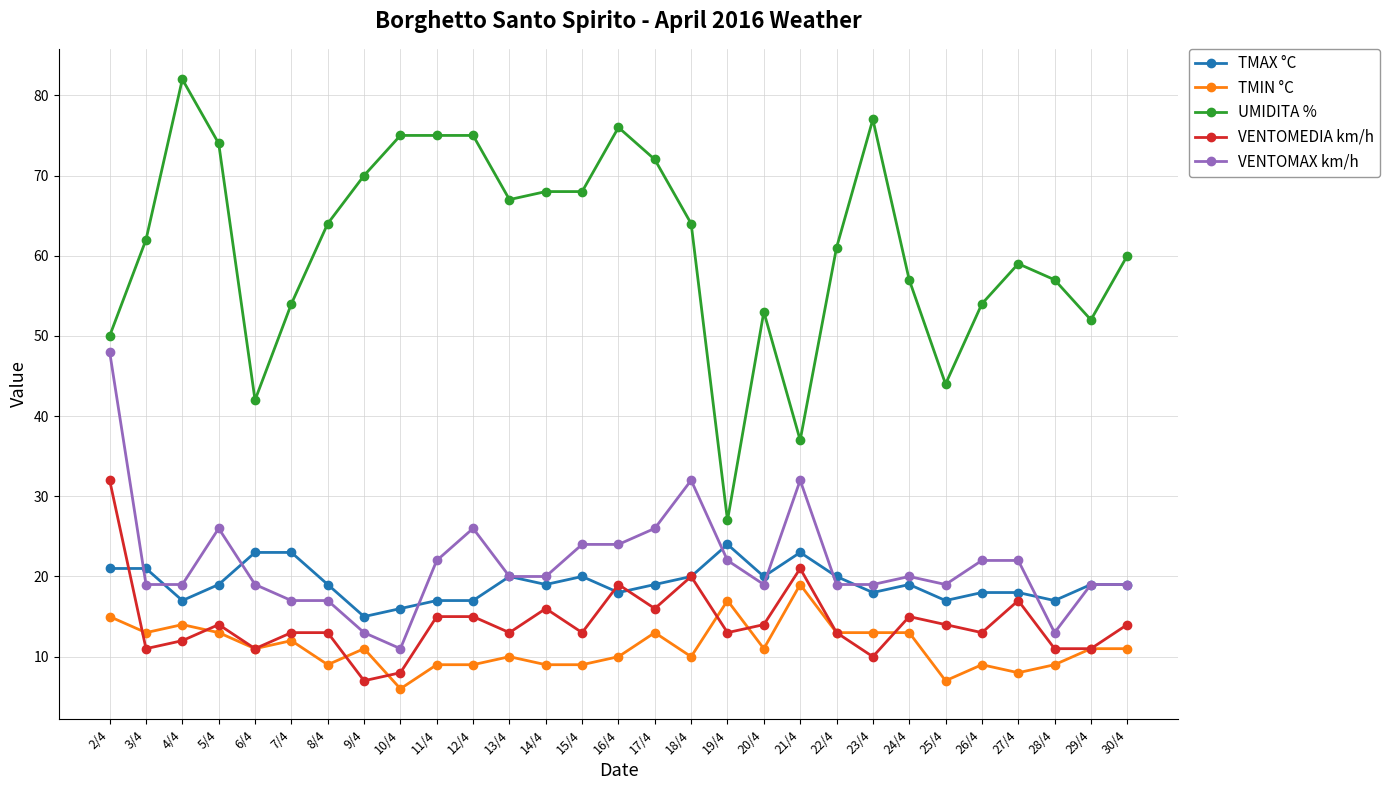

Count the number of categories in the chart.

29